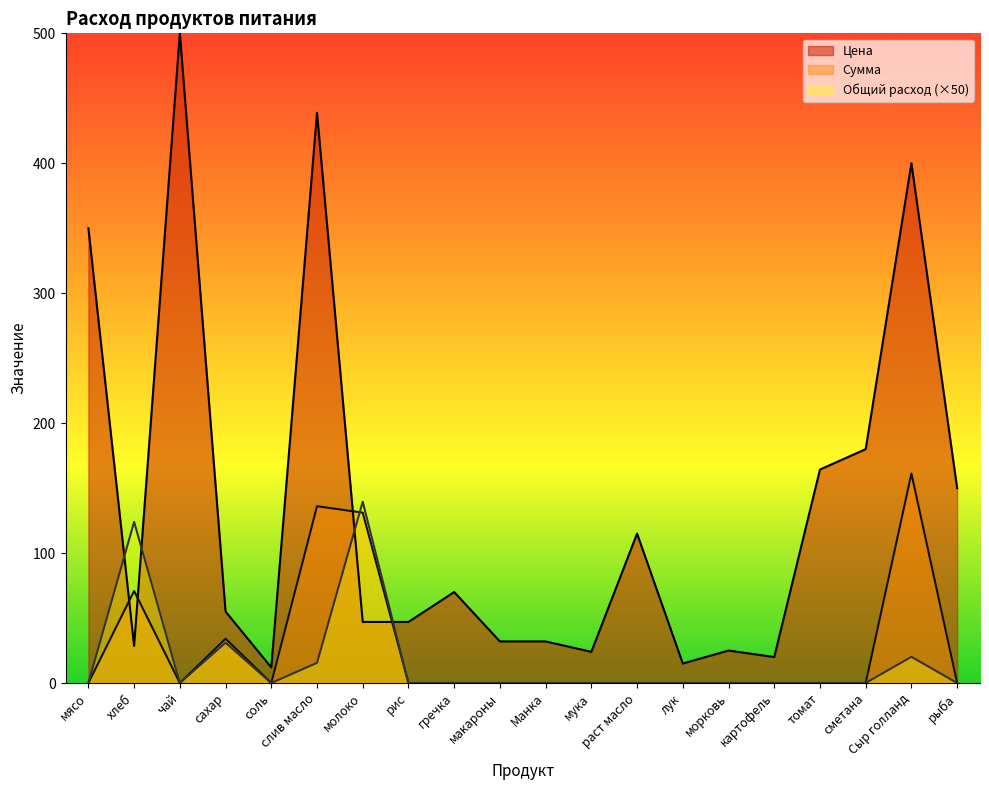

What is the average value of the Общий расход series?

16.5